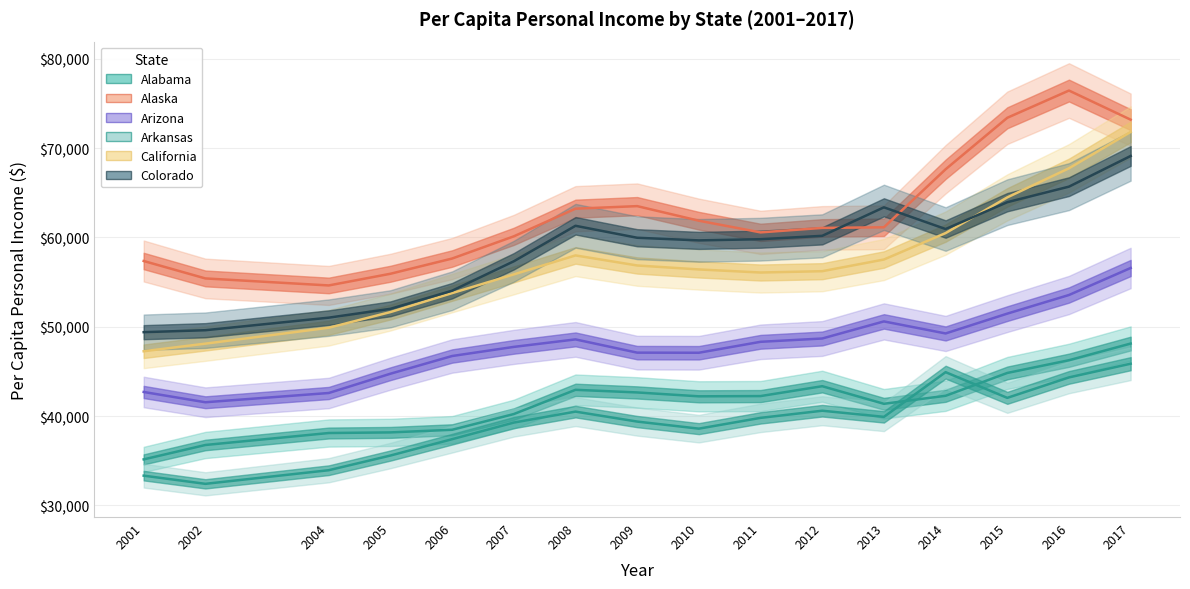

How many lines are shown in the chart?

6